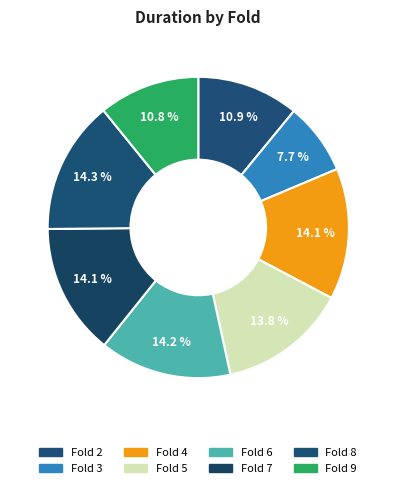

How many segments does this pie chart have?

8